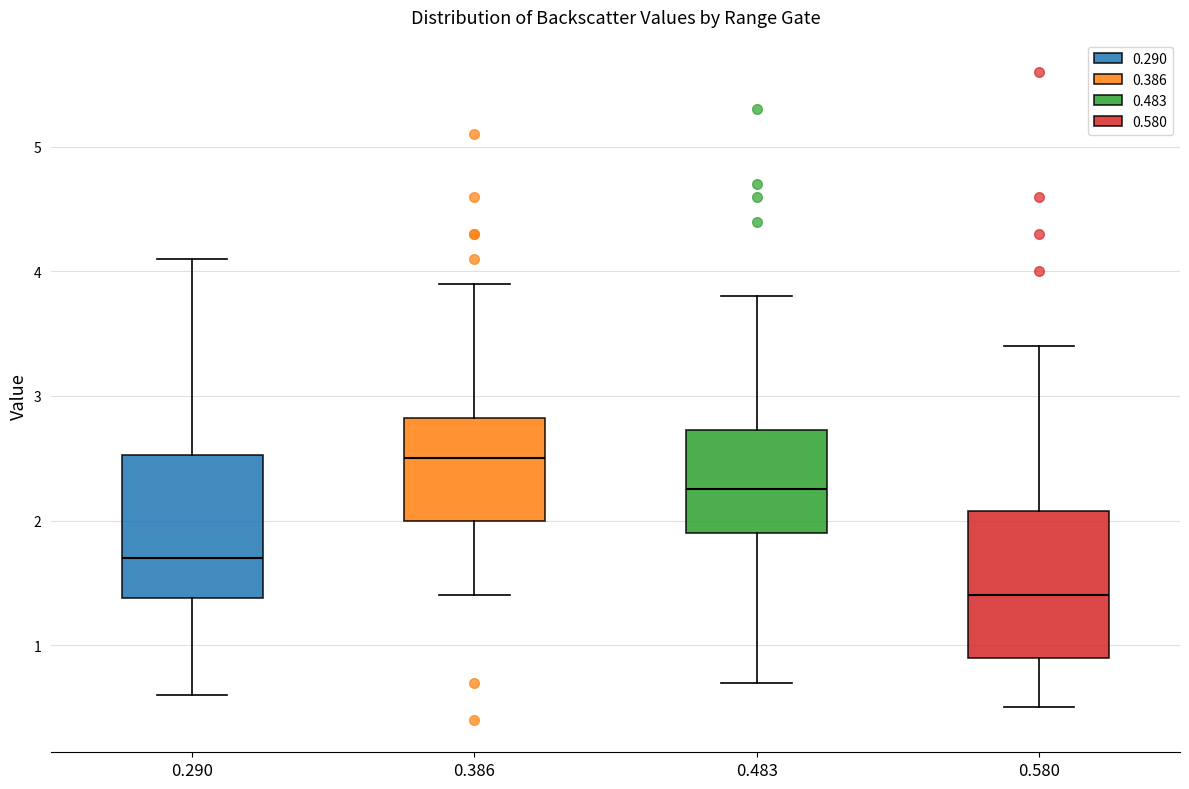

Which box has the lowest median line?

0.580